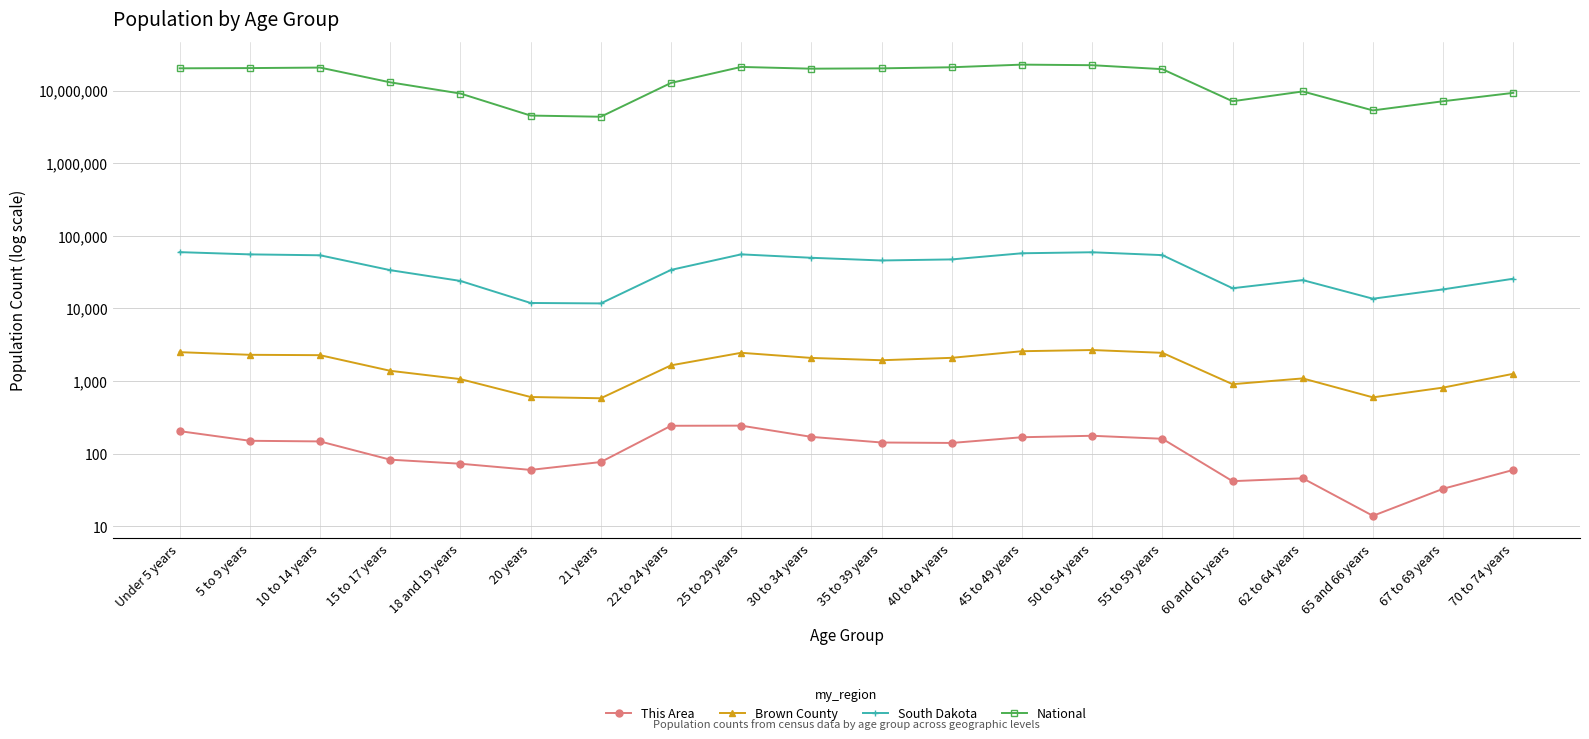

At which category does National reach its first local peak?

10 to 14 years